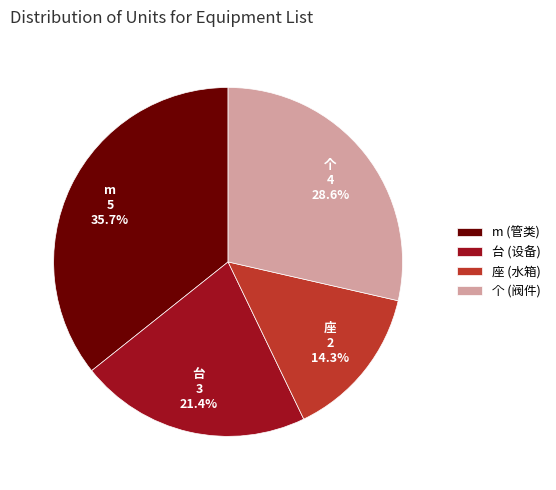

What percentage is NOT represented by m (管类)?

64.3%